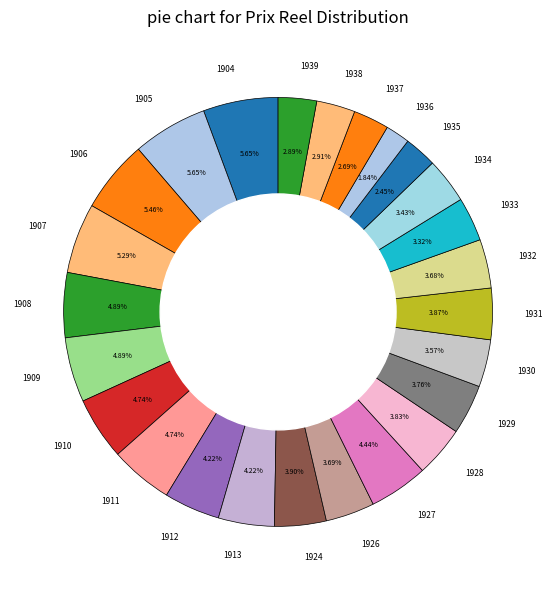

What percentage do 1905 and 1937 together represent?

8.3%